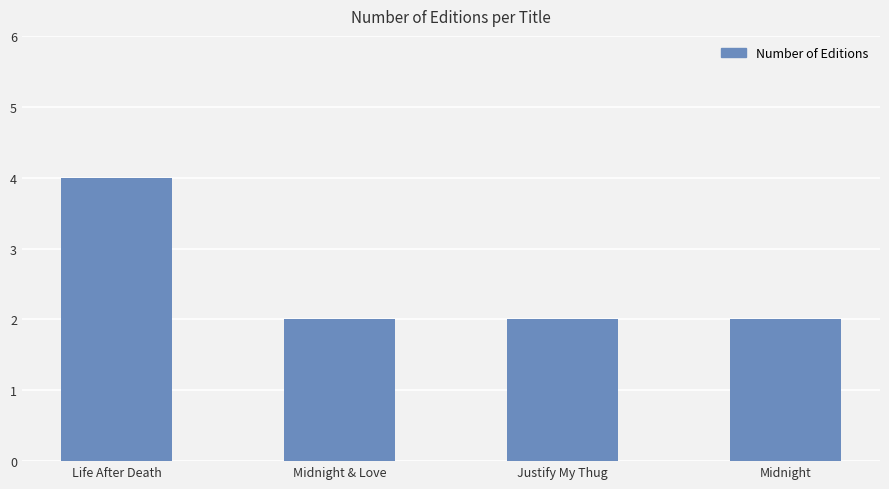

The chart shows a value of 3 at Midnight. True or false?

False